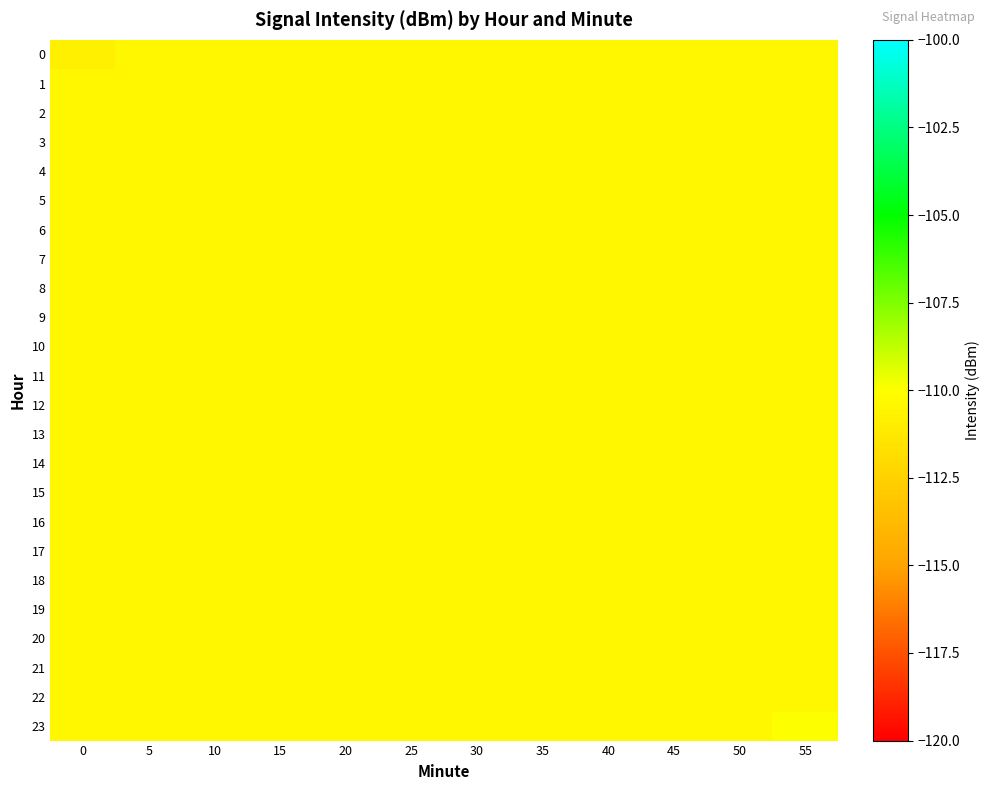

Reading left to right, extract all data points from this chart.

0: 0=-110.8	5=-110.4	10=-110.4	15=-110.4	20=-110.4	25=-110.4	30=-110.4	35=-110.4	40=-110.4	45=-110.4	50=-110.4	55=-110.4
1: 0=-110.4	5=-110.4	10=-110.4	15=-110.4	20=-110.4	25=-110.4	30=-110.4	35=-110.4	40=-110.4	45=-110.4	50=-110.4	55=-110.4
2: 0=-110.4	5=-110.4	10=-110.4	15=-110.4	20=-110.4	25=-110.4	30=-110.4	35=-110.4	40=-110.4	45=-110.4	50=-110.4	55=-110.4
3: 0=-110.4	5=-110.4	10=-110.4	15=-110.4	20=-110.4	25=-110.4	30=-110.4	35=-110.4	40=-110.4	45=-110.4	50=-110.4	55=-110.4
4: 0=-110.4	5=-110.4	10=-110.4	15=-110.4	20=-110.4	25=-110.4	30=-110.4	35=-110.4	40=-110.4	45=-110.4	50=-110.4	55=-110.4
5: 0=-110.4	5=-110.4	10=-110.4	15=-110.4	20=-110.4	25=-110.4	30=-110.4	35=-110.4	40=-110.4	45=-110.4	50=-110.4	55=-110.4
6: 0=-110.4	5=-110.4	10=-110.4	15=-110.4	20=-110.4	25=-110.4	30=-110.4	35=-110.4	40=-110.4	45=-110.4	50=-110.4	55=-110.4
7: 0=-110.4	5=-110.4	10=-110.4	15=-110.4	20=-110.4	25=-110.4	30=-110.4	35=-110.4	40=-110.4	45=-110.4	50=-110.4	55=-110.4
8: 0=-110.4	5=-110.4	10=-110.4	15=-110.4	20=-110.4	25=-110.4	30=-110.4	35=-110.4	40=-110.4	45=-110.4	50=-110.4	55=-110.4
9: 0=-110.4	5=-110.4	10=-110.4	15=-110.4	20=-110.4	25=-110.4	30=-110.4	35=-110.4	40=-110.4	45=-110.4	50=-110.4	55=-110.4
10: 0=-110.4	5=-110.4	10=-110.4	15=-110.4	20=-110.4	25=-110.4	30=-110.4	35=-110.4	40=-110.4	45=-110.4	50=-110.4	55=-110.4
11: 0=-110.4	5=-110.4	10=-110.4	15=-110.4	20=-110.4	25=-110.4	30=-110.4	35=-110.4	40=-110.4	45=-110.4	50=-110.4	55=-110.4
12: 0=-110.4	5=-110.4	10=-110.4	15=-110.4	20=-110.4	25=-110.4	30=-110.4	35=-110.4	40=-110.4	45=-110.4	50=-110.4	55=-110.4
13: 0=-110.4	5=-110.4	10=-110.4	15=-110.4	20=-110.4	25=-110.4	30=-110.4	35=-110.4	40=-110.4	45=-110.4	50=-110.4	55=-110.4
14: 0=-110.4	5=-110.4	10=-110.4	15=-110.4	20=-110.4	25=-110.4	30=-110.4	35=-110.4	40=-110.4	45=-110.4	50=-110.4	55=-110.4
15: 0=-110.4	5=-110.4	10=-110.4	15=-110.4	20=-110.4	25=-110.4	30=-110.4	35=-110.4	40=-110.4	45=-110.4	50=-110.4	55=-110.4
16: 0=-110.4	5=-110.4	10=-110.4	15=-110.4	20=-110.4	25=-110.4	30=-110.4	35=-110.4	40=-110.4	45=-110.4	50=-110.4	55=-110.4
17: 0=-110.4	5=-110.4	10=-110.4	15=-110.4	20=-110.4	25=-110.4	30=-110.4	35=-110.4	40=-110.4	45=-110.4	50=-110.4	55=-110.4
18: 0=-110.4	5=-110.4	10=-110.4	15=-110.4	20=-110.4	25=-110.4	30=-110.4	35=-110.4	40=-110.4	45=-110.4	50=-110.4	55=-110.4
19: 0=-110.4	5=-110.4	10=-110.4	15=-110.4	20=-110.4	25=-110.4	30=-110.4	35=-110.4	40=-110.4	45=-110.4	50=-110.4	55=-110.4
20: 0=-110.4	5=-110.4	10=-110.4	15=-110.4	20=-110.4	25=-110.4	30=-110.4	35=-110.4	40=-110.4	45=-110.4	50=-110.4	55=-110.4
21: 0=-110.4	5=-110.4	10=-110.4	15=-110.4	20=-110.4	25=-110.4	30=-110.4	35=-110.4	40=-110.4	45=-110.4	50=-110.4	55=-110.4
22: 0=-110.4	5=-110.4	10=-110.4	15=-110.4	20=-110.4	25=-110.4	30=-110.4	35=-110.4	40=-110.4	45=-110.4	50=-110.4	55=-110.4
23: 0=-110.4	5=-110.4	10=-110.4	15=-110.4	20=-110.4	25=-110.4	30=-110.4	35=-110.4	40=-110.4	45=-110.4	50=-110.4	55=-110.0